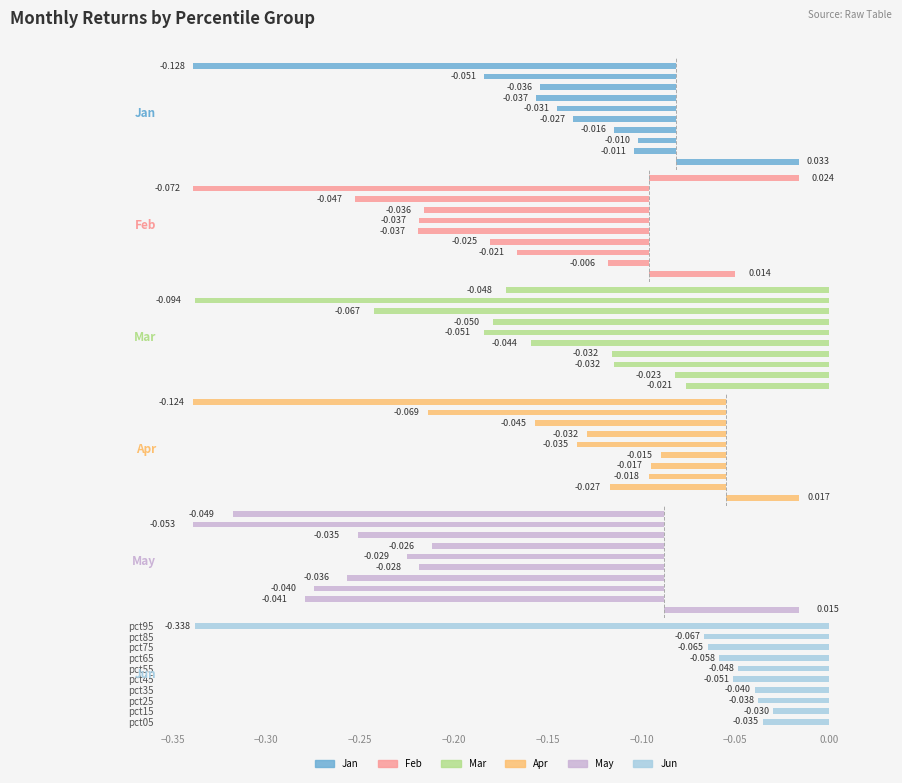

Does the chart contain stacked bars?

No